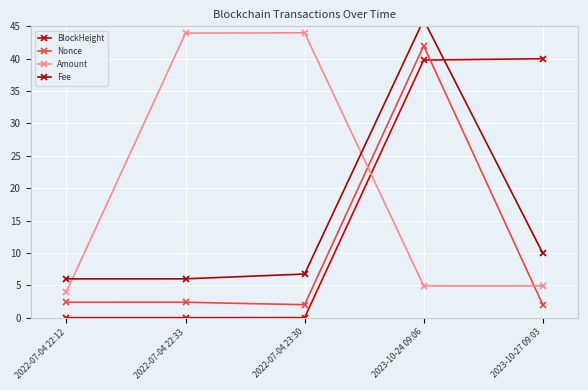

What is the difference between the second highest and second lowest values in the Fee series?

4.0